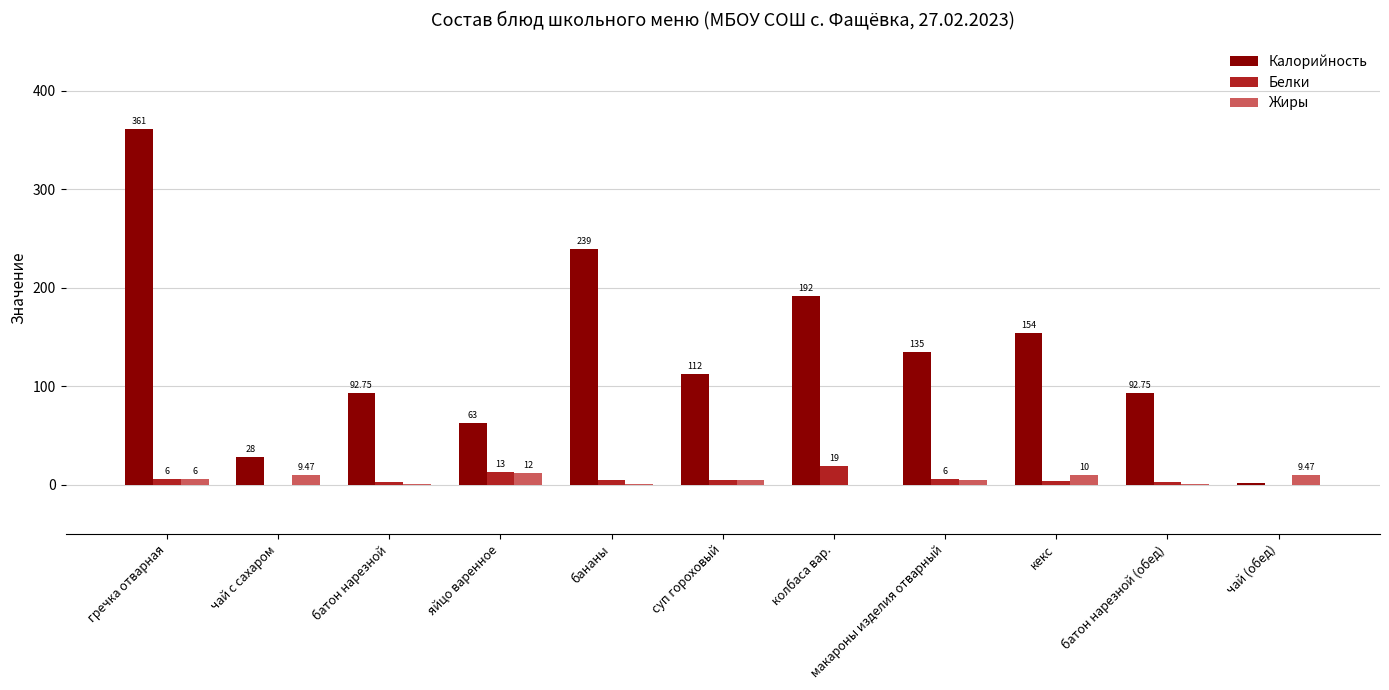

Are the bars grouped side by side (vs. stacked)?

Yes